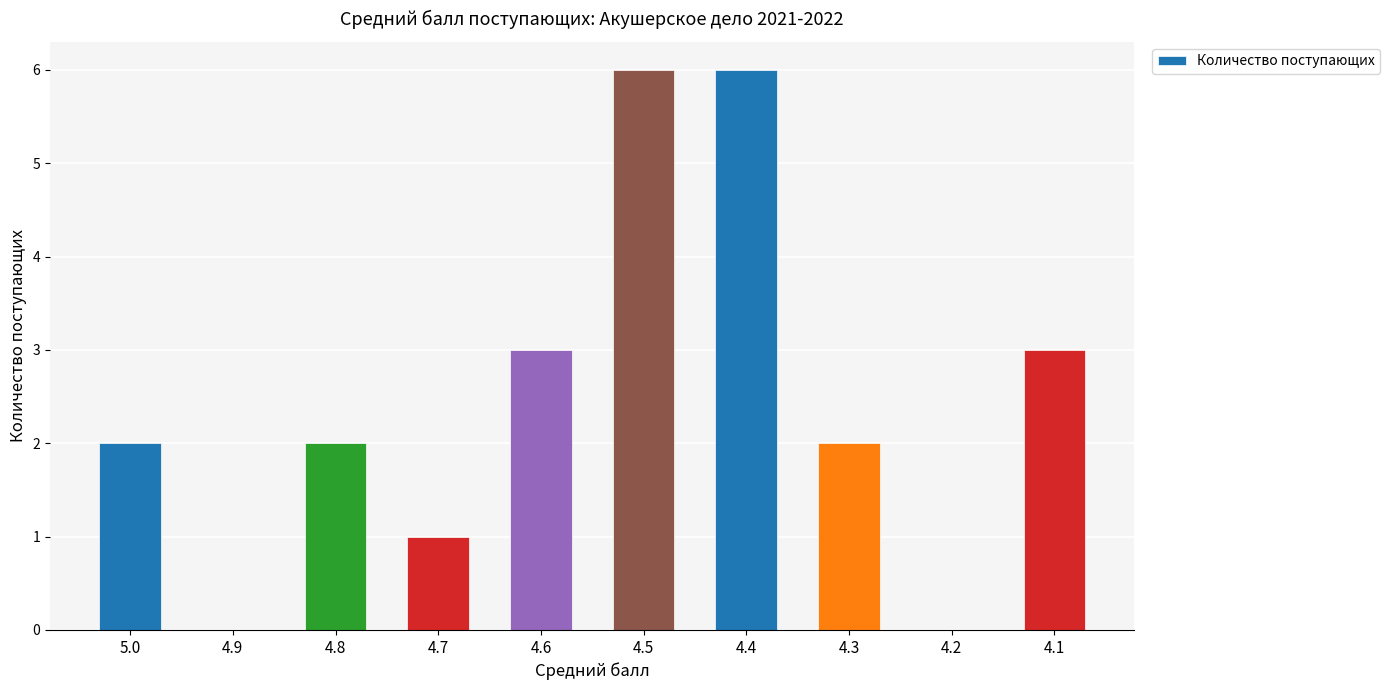

Approximately how many times larger is the value at 4.7 compared to 5.0?

0.5